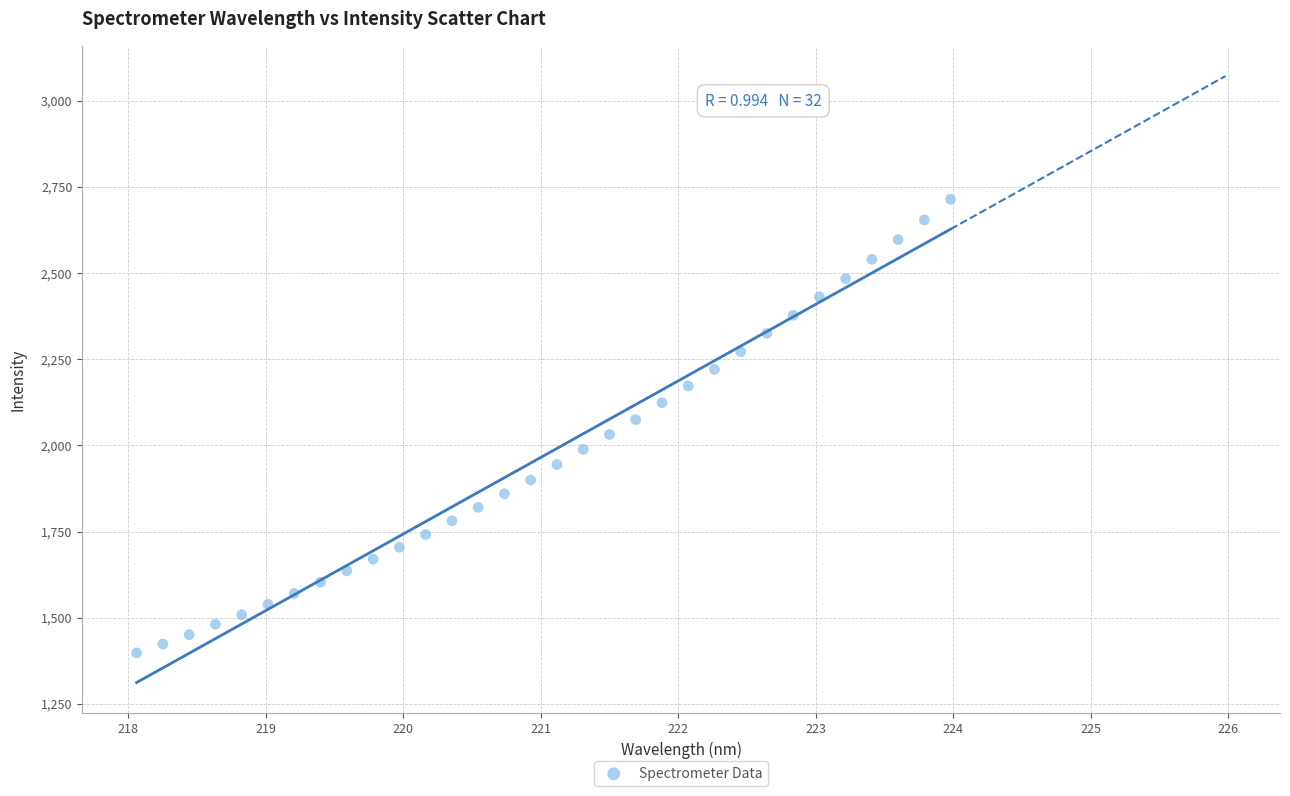

What is the range of Y values (max minus min)?

1316.1